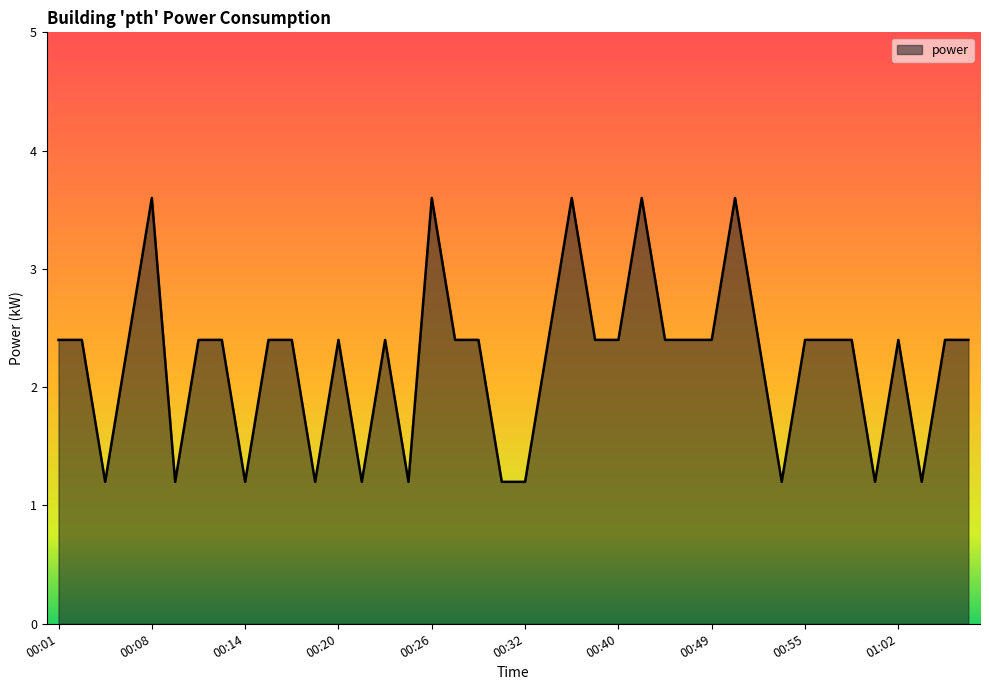

How many values exceed 2?

29